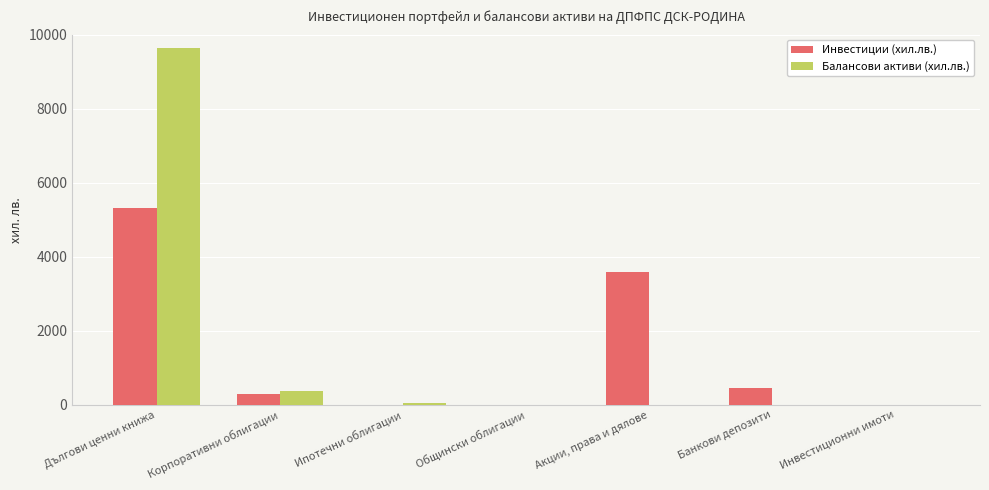

Count the number of data series in this chart.

2